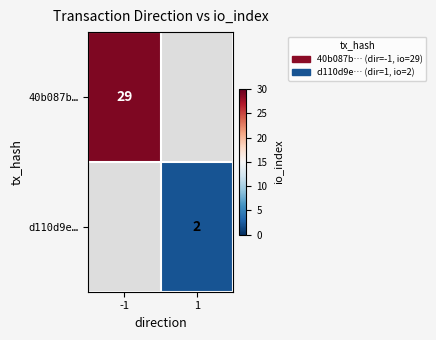

Is it true that d110d9e… equals 1 at 1?

False